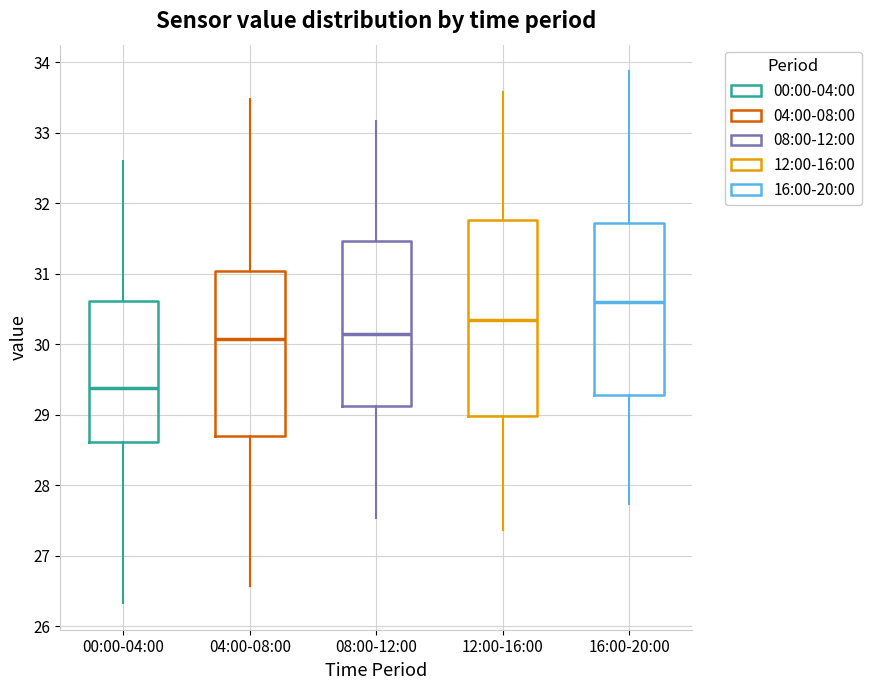

Where does the lower whisker of the box for 12:00-16:00 end on the y-axis? The values are not printed on the chart, so give them approximately, as read against the axis.

27.4